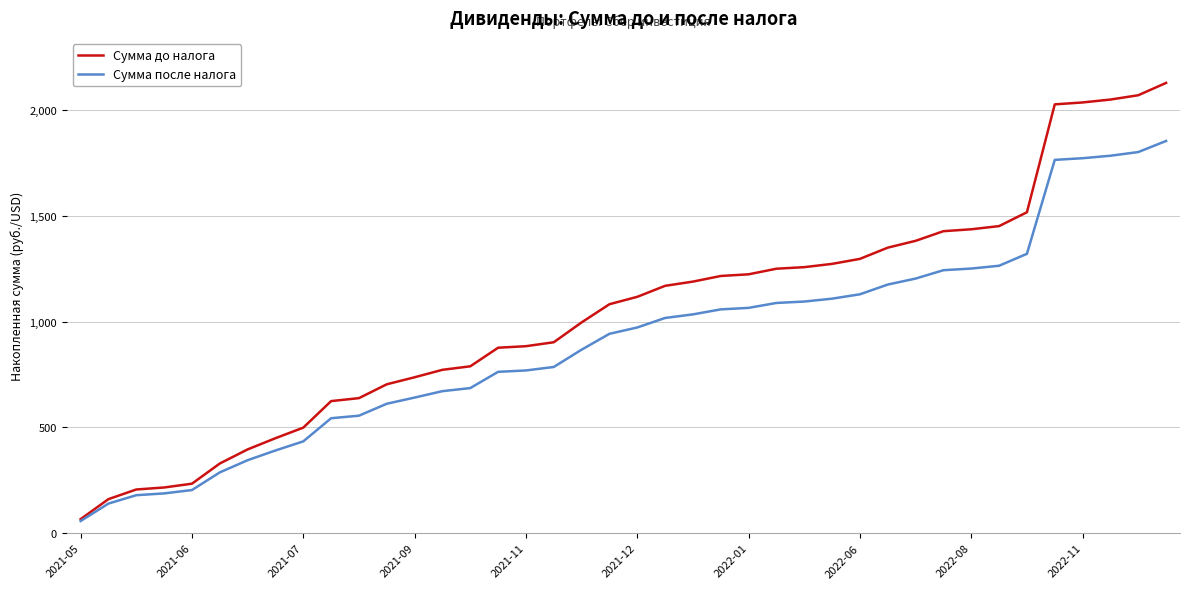

List the series in order of their overall mean, lowest first.

Сумма после налога, Сумма до налога